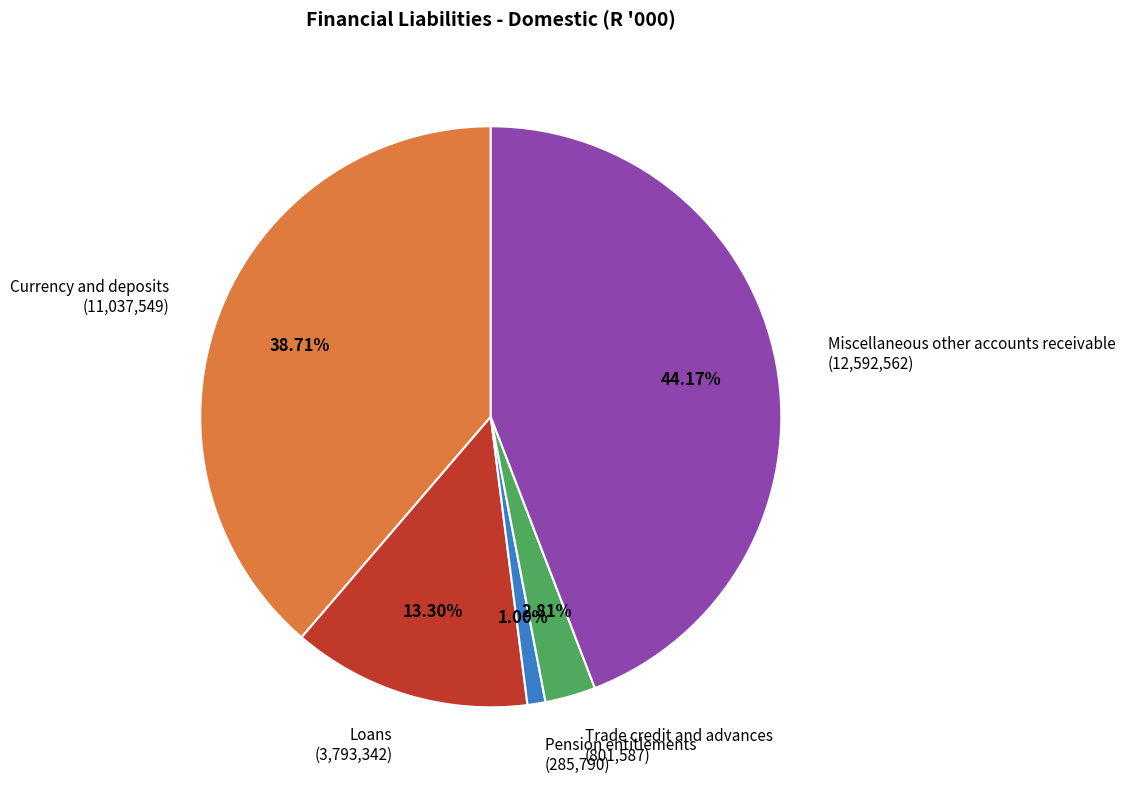

To the nearest percent, what portion does Loans represent?

13%